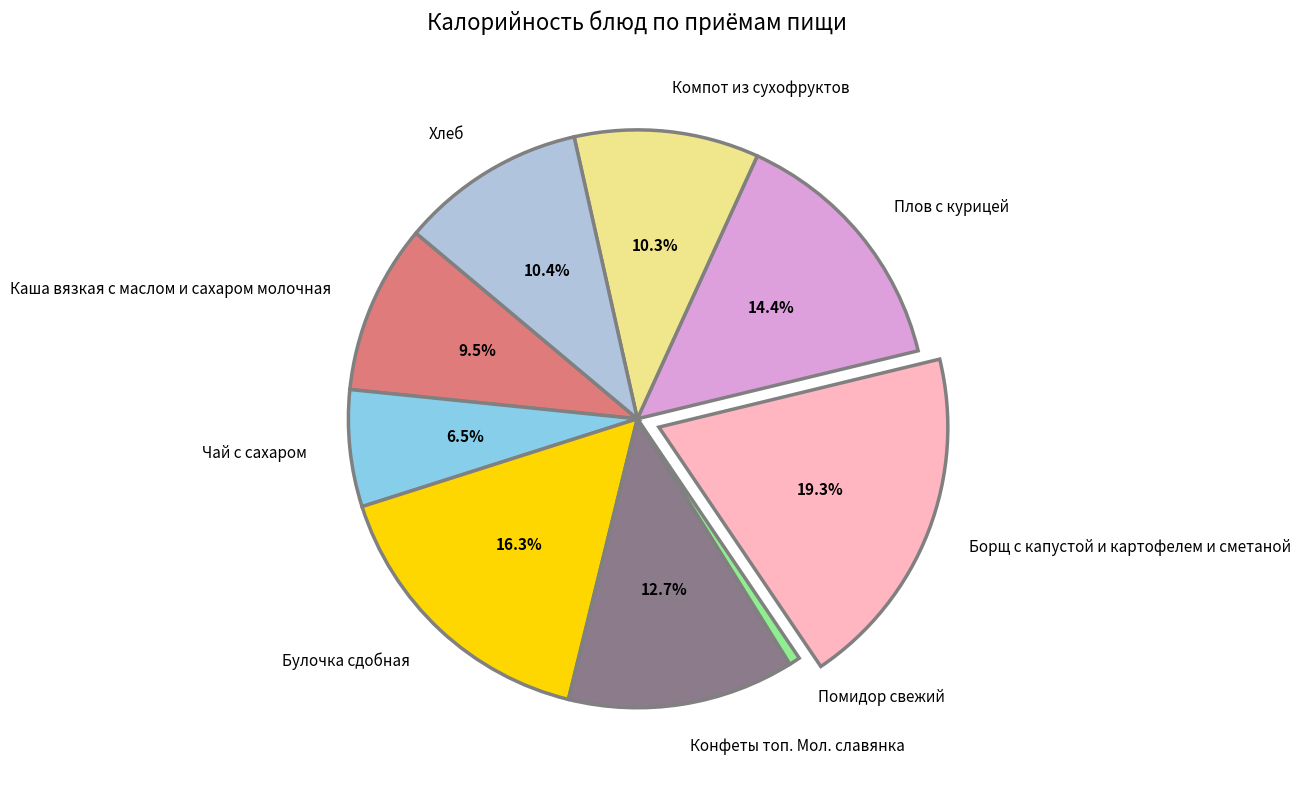

What percentage is NOT represented by Каша вязкая с маслом и сахаром молочная?

90.5%